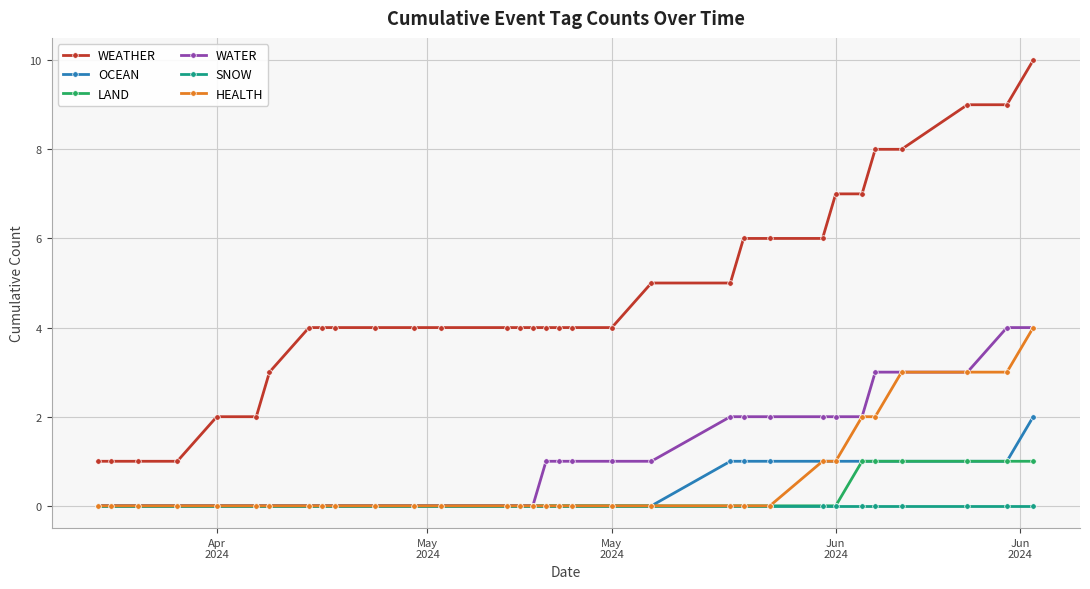

Which series has the largest range (max minus min)?

WEATHER